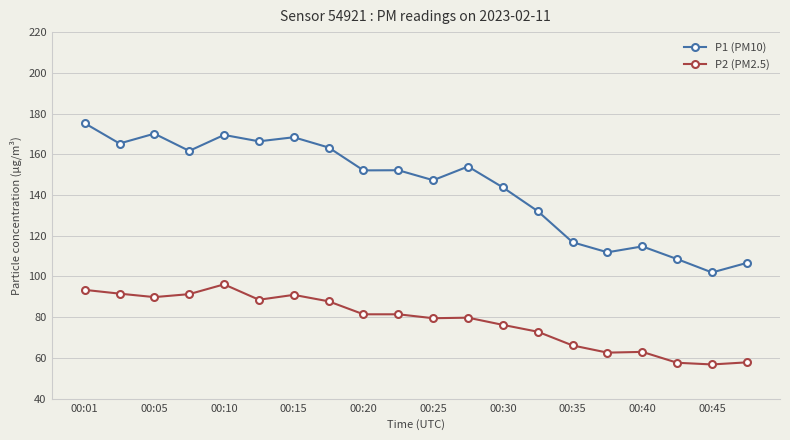

What is the minimum value for P1 (PM10)?

102.0